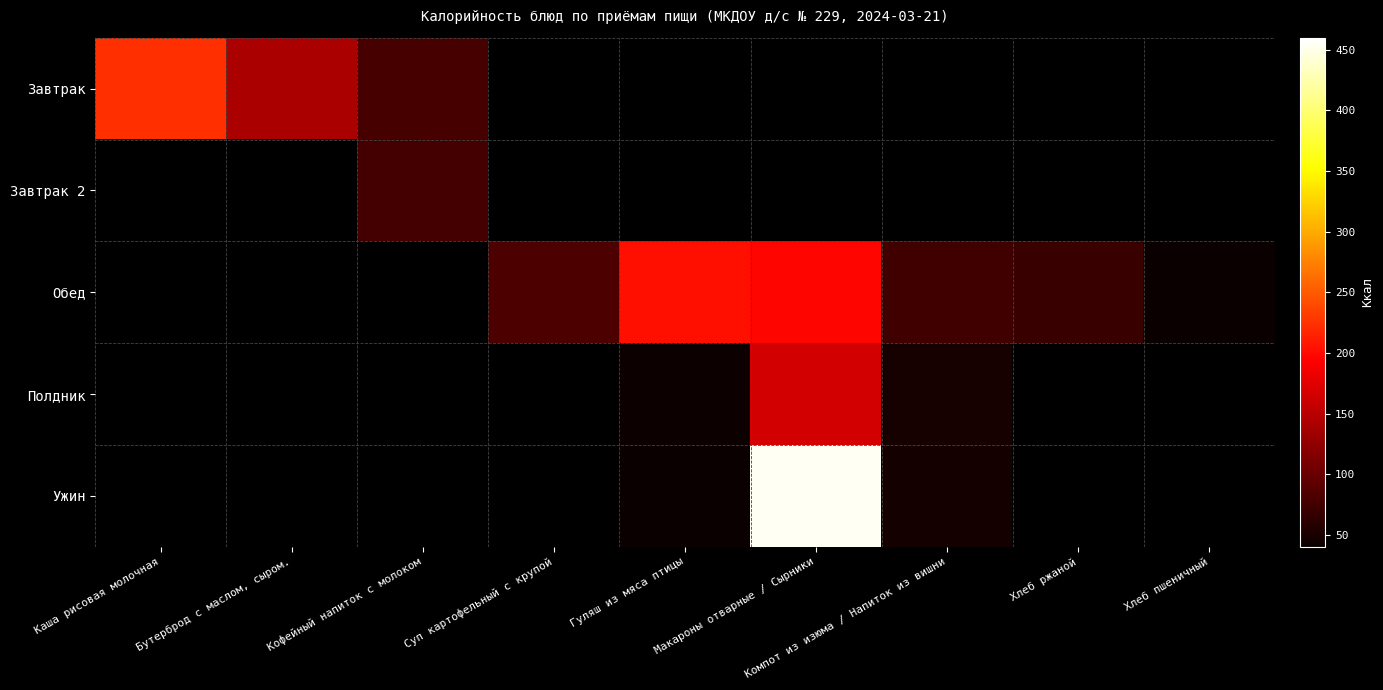

At which label is Завтрак closest to 150?

Бутерброд с маслом, сыром.